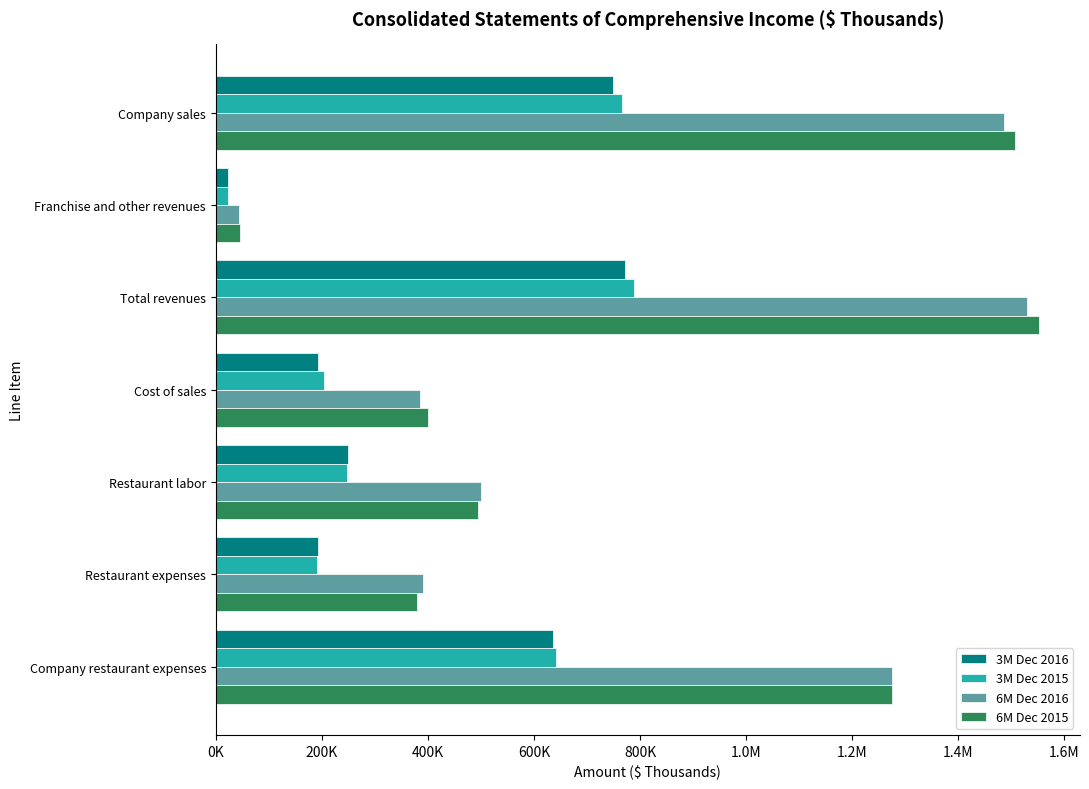

What are all the series names shown in the legend?

3M Dec 2016, 3M Dec 2015, 6M Dec 2016, 6M Dec 2015